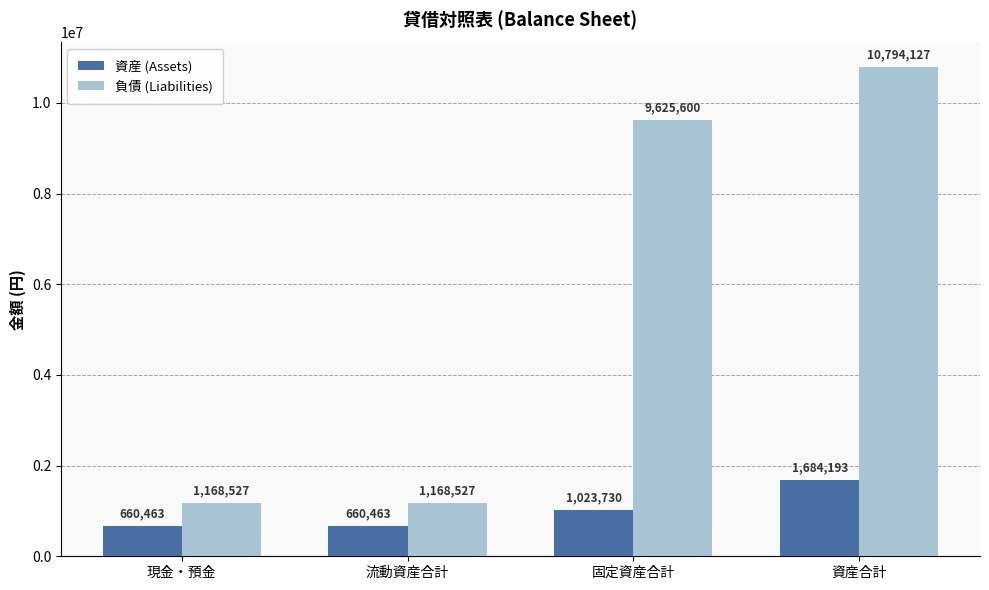

List the series in order of their overall mean, lowest first.

資産 (Assets), 負債 (Liabilities)